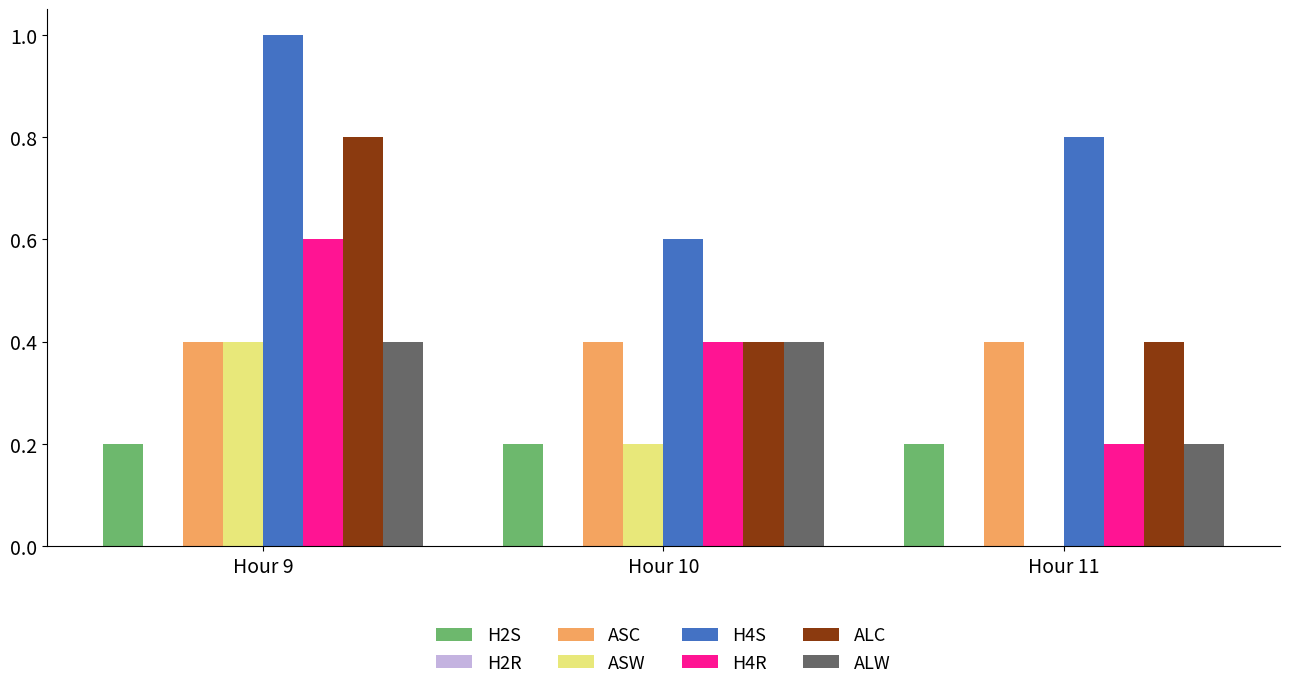

What value does the ASW series have at Hour 10?

0.2